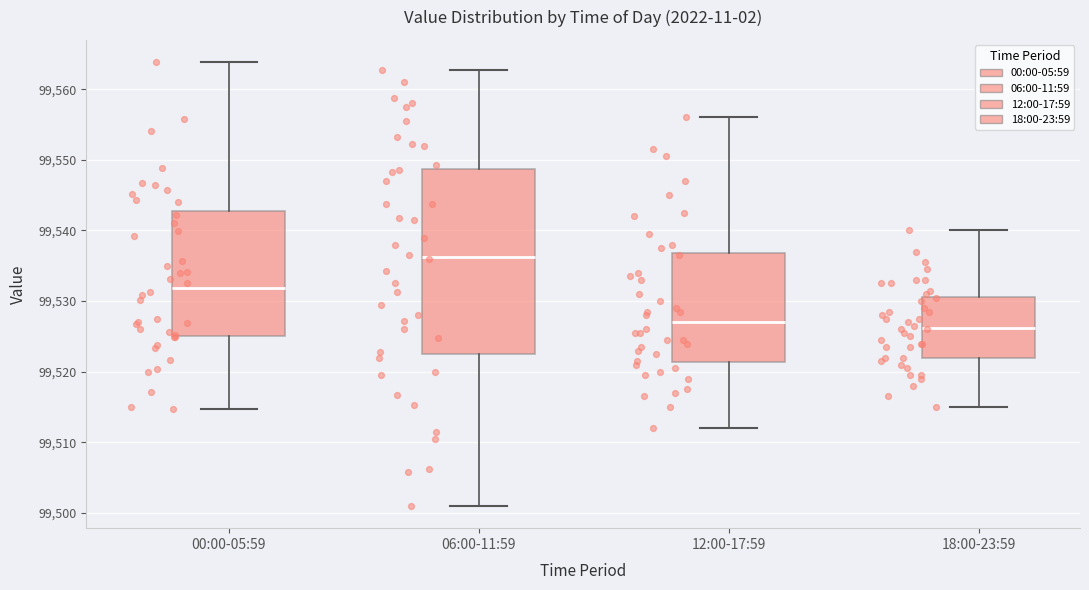

Reading left to right, transcribe this box plot: for each box, give where its median line is, the range the box spans, and where its two whiskers end, as read against the y-axis. The values are not printed on the chart, so give them approximately, as read against the axis.

00:00-05:59: median 99532, box 99525 to 99543, whiskers 99515 to 99564
06:00-11:59: median 99536, box 99523 to 99549, whiskers 99501 to 99563
12:00-17:59: median 99527, box 99521 to 99537, whiskers 99512 to 99556
18:00-23:59: median 99526, box 99522 to 99531, whiskers 99515 to 99540